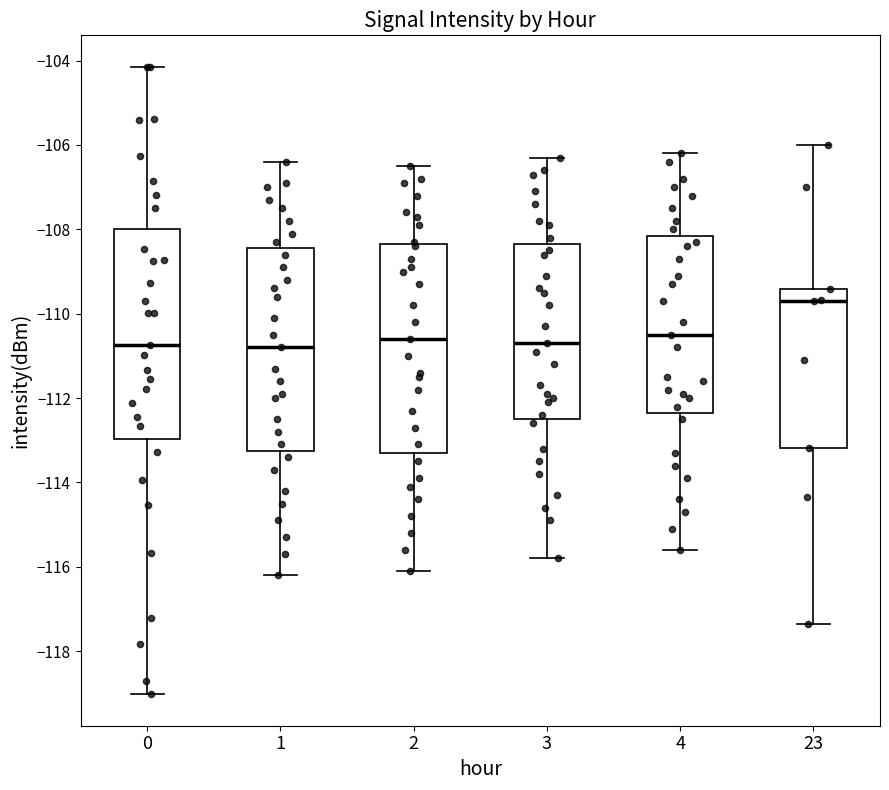

Reading left to right, read every box against the y-axis: the position of its median line, the range the box covers, and the ends of its whiskers. The values are not printed on the chart, so give them approximately, as read against the axis.

0: median -110.8, box -113.0 to -108.0, whiskers -119.0 to -104.2
1: median -110.8, box -113.2 to -108.4, whiskers -116.2 to -106.4
2: median -110.6, box -113.2 to -108.4, whiskers -116.0 to -106.4
3: median -110.6, box -112.4 to -108.4, whiskers -115.8 to -106.2
4: median -110.4, box -112.4 to -108.2, whiskers -115.6 to -106.2
23: median -109.6, box -113.2 to -109.4, whiskers -117.4 to -106.0